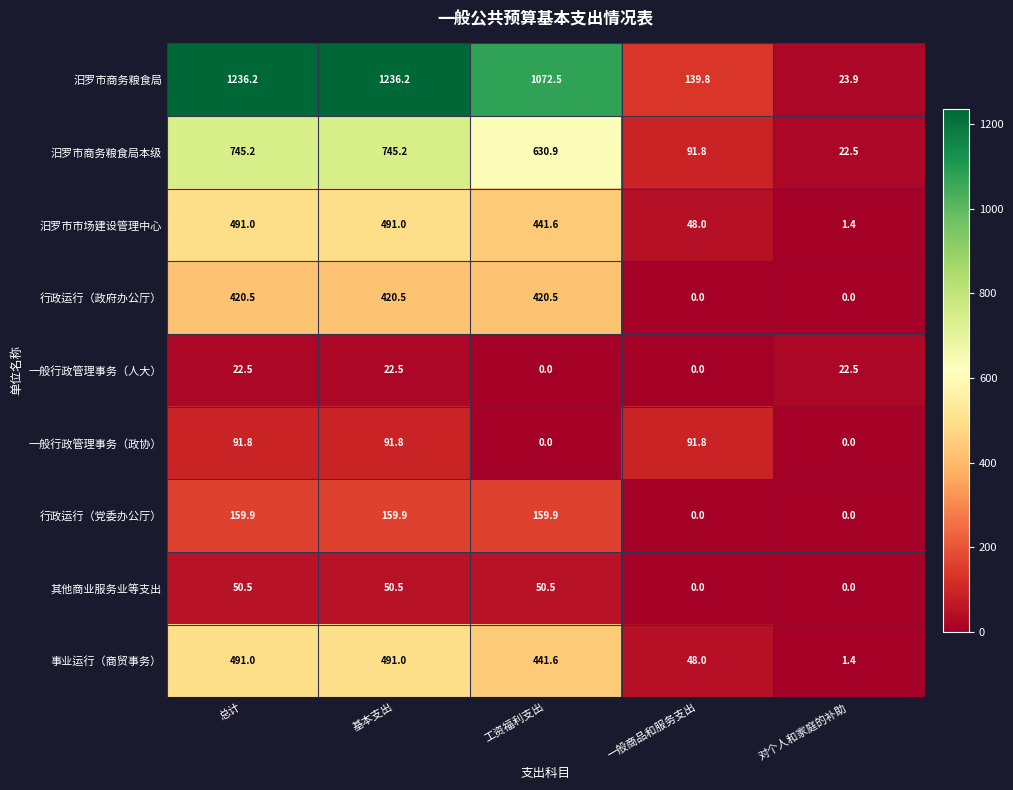

What is the difference between the 一般行政管理事务（人大） values at 总计 and 一般商品和服务支出?

22.5